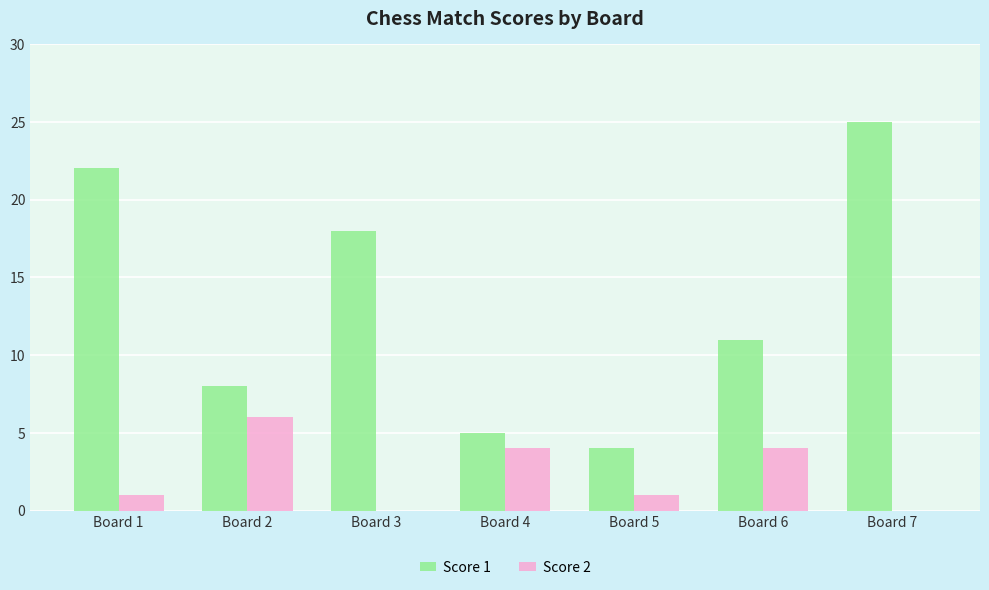

Is the value of Score 1 at Board 6 greater than the value of Score 2 at Board 1?

Yes